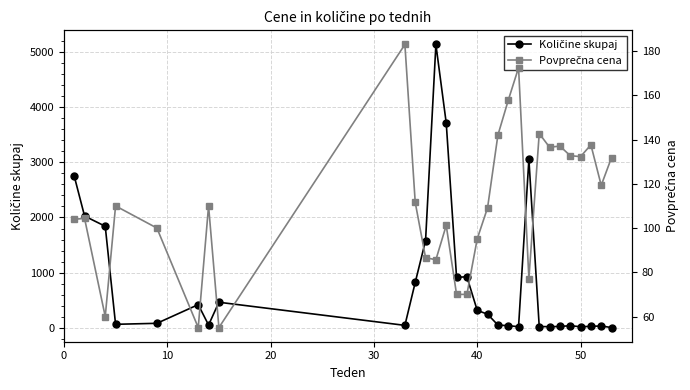

How many interior local peaks does the Povprečna cena series have?

9